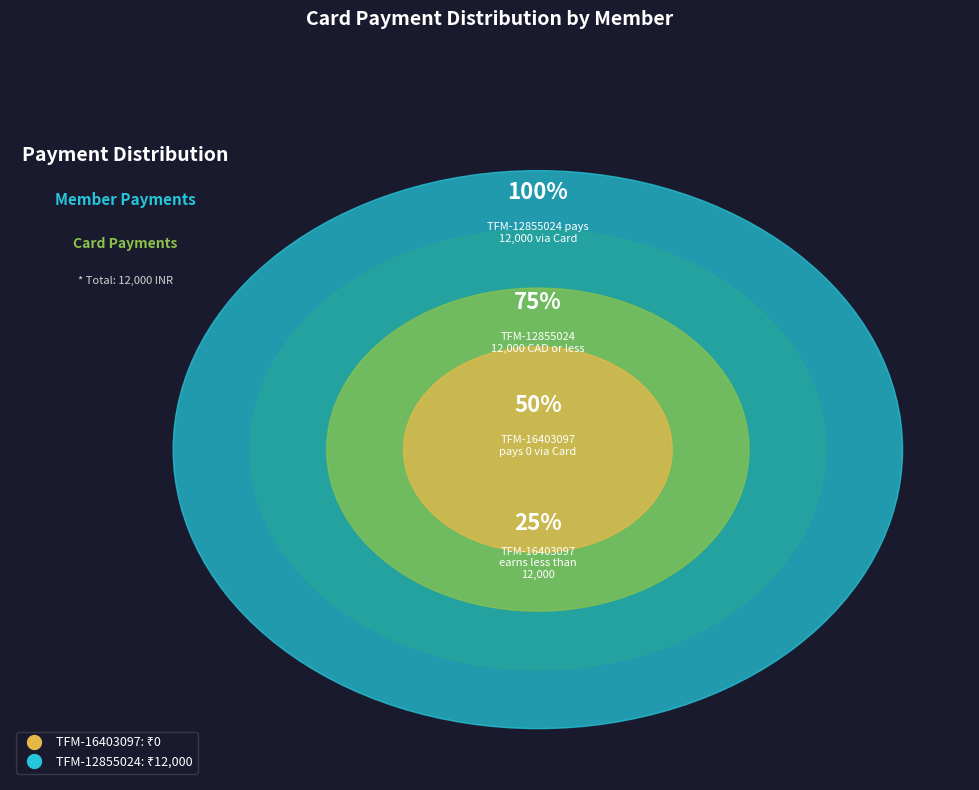

What is the change in value from TFM-16403097 to TFM-12855024?

+12000